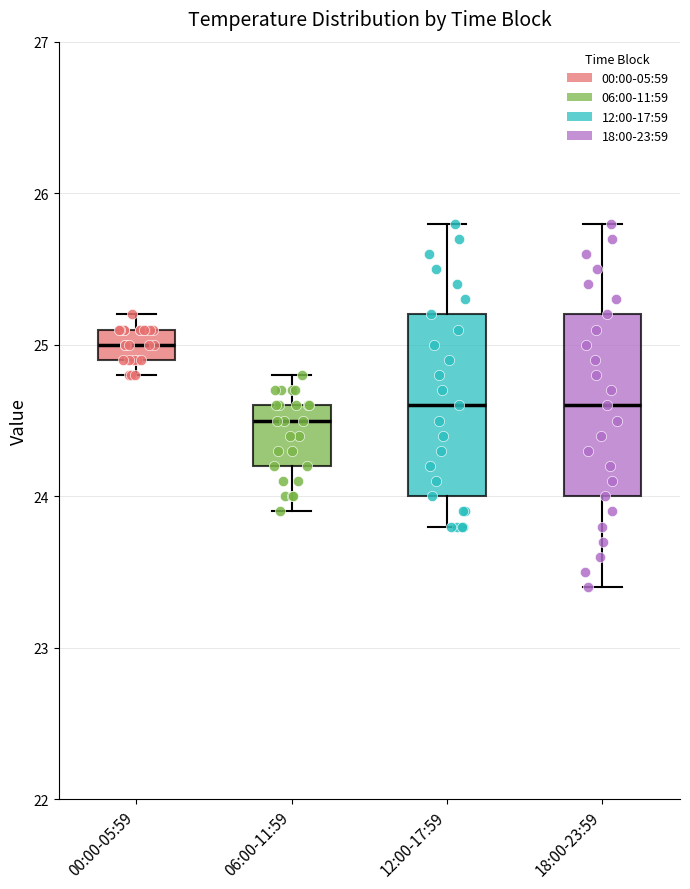

Where does the median line of the box for 00:00-05:59 sit on the y-axis? The values are not printed on the chart, so give them approximately, as read against the axis.

25.0